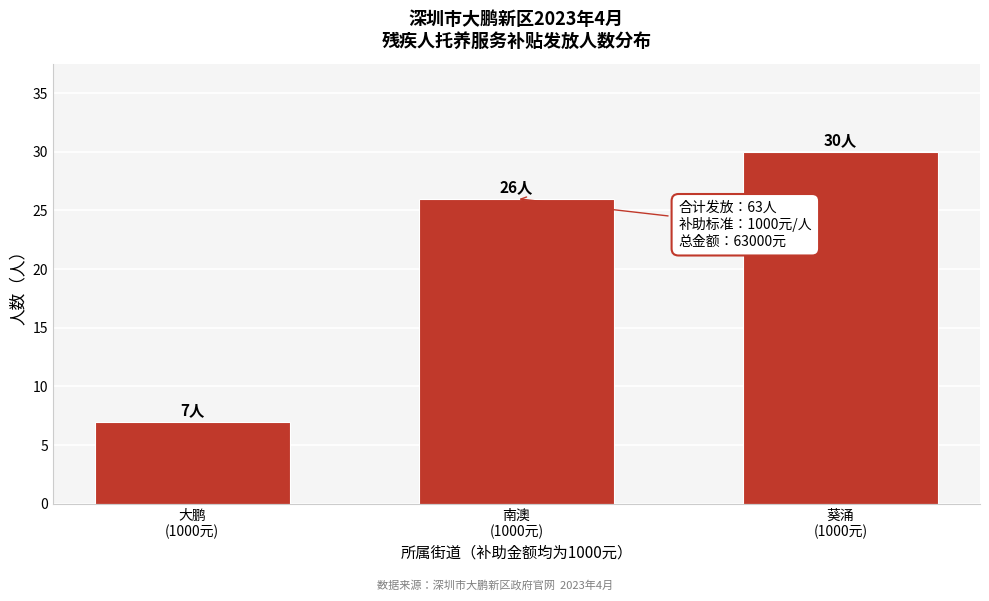

Reading left to right, list all the values displayed in this chart.

7	26	30